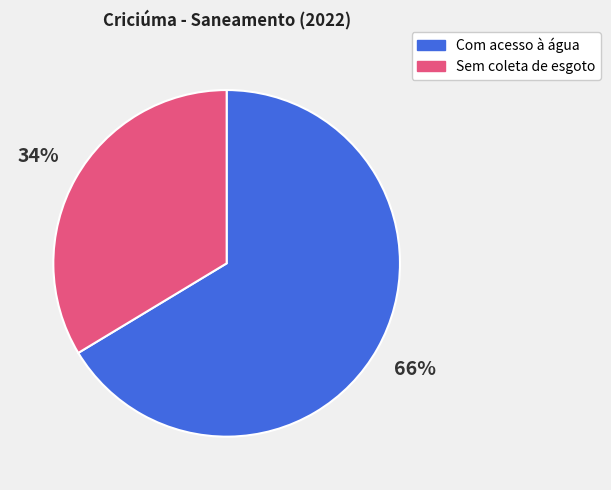

Does any single category account for the majority?

Yes